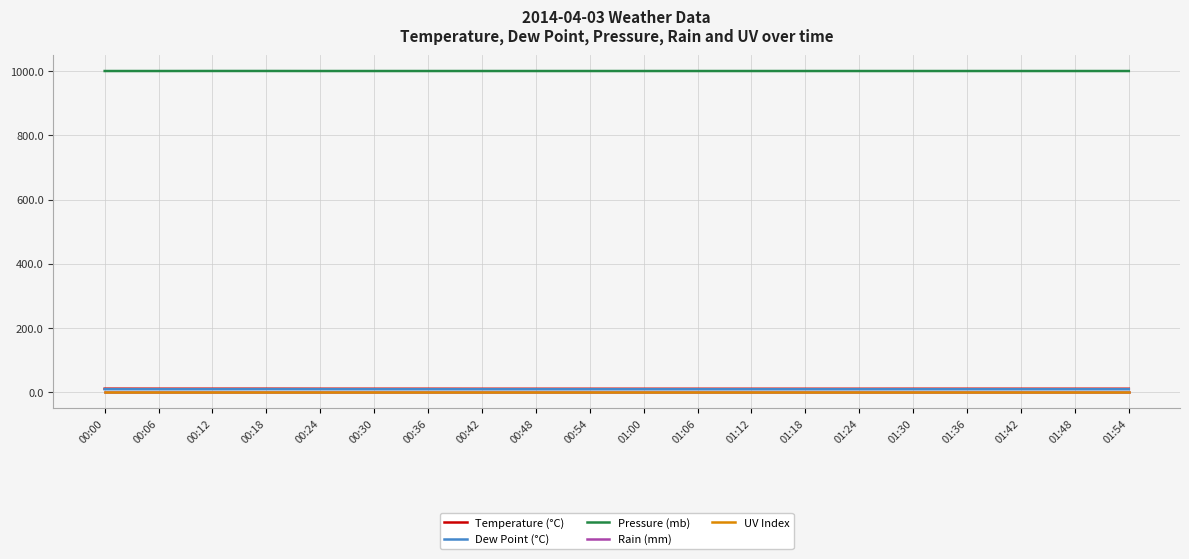

At which category is the sum across all series the highest?

00:18